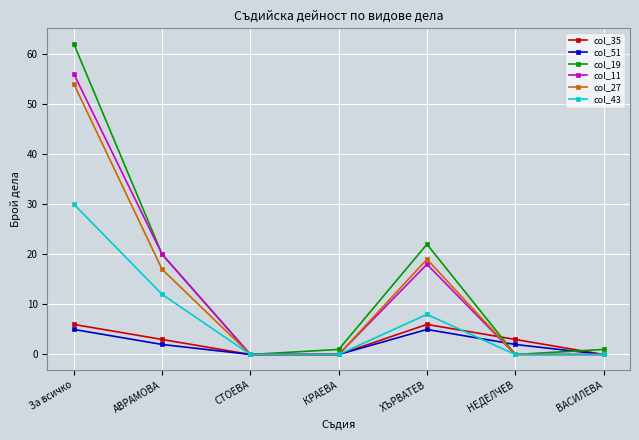

Reading left to right, list all the values displayed in this chart.

col_35: 6	3	0	0	6	3	0
col_51: 5	2	0	0	5	2	0
col_19: 62	20	0	1	22	0	1
col_11: 56	20	0	0	18	0	0
col_27: 54	17	0	0	19	0	0
col_43: 30	12	0	0	8	0	0